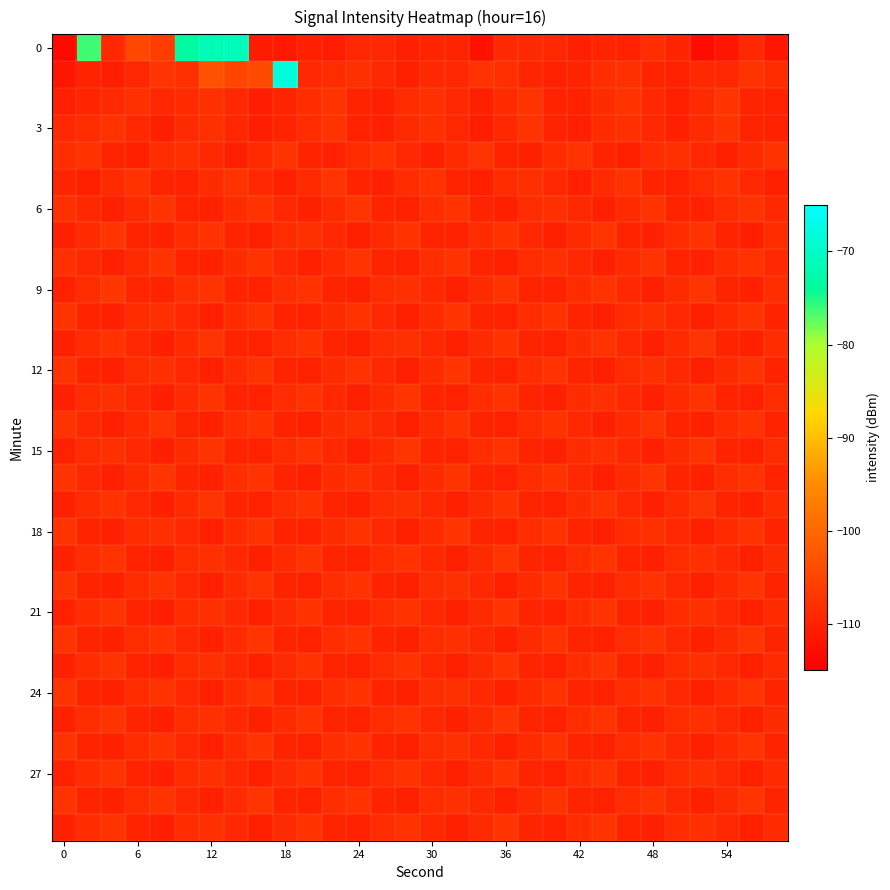

What is the maximum value shown in the chart?

-68.2